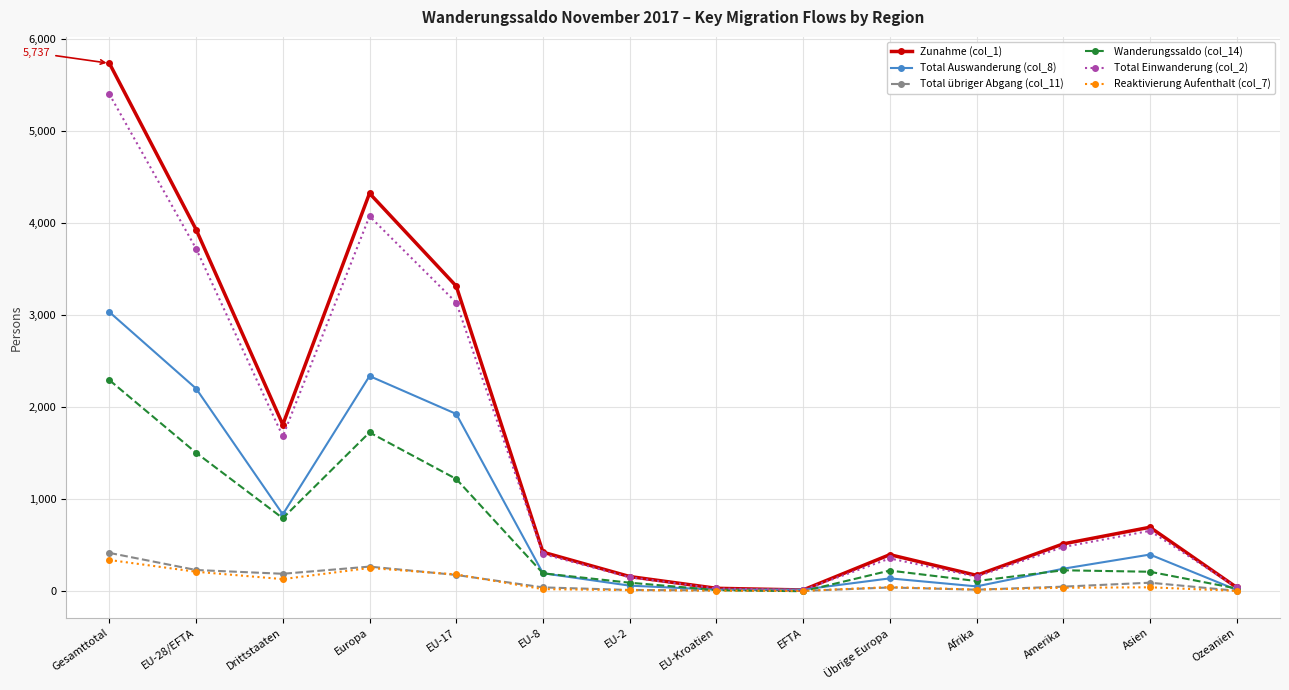

What is the difference between the highest and lowest values at Ozeanien?

38